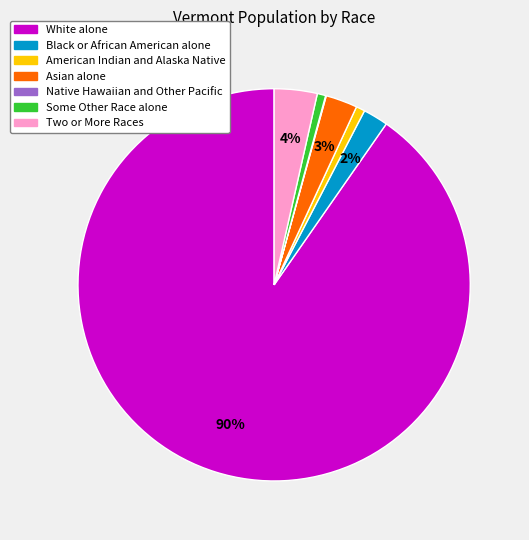

To the nearest percent, what is the average slice percentage?

14%